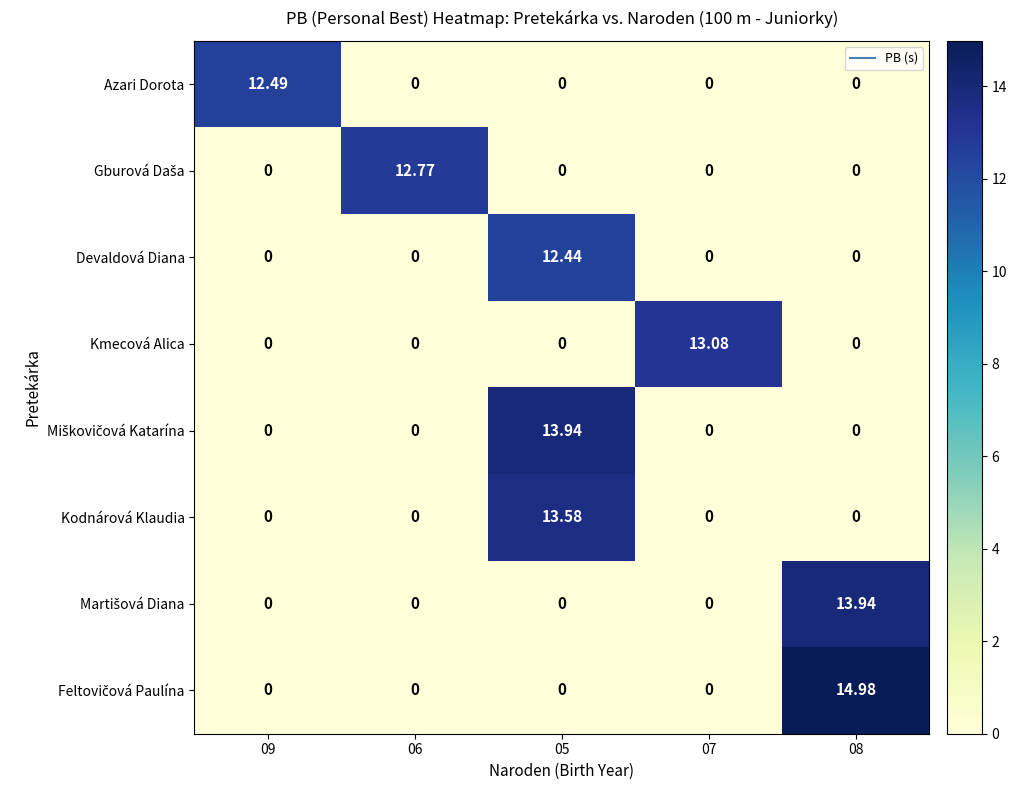

How many values in Devaldová Diana are above zero?

1